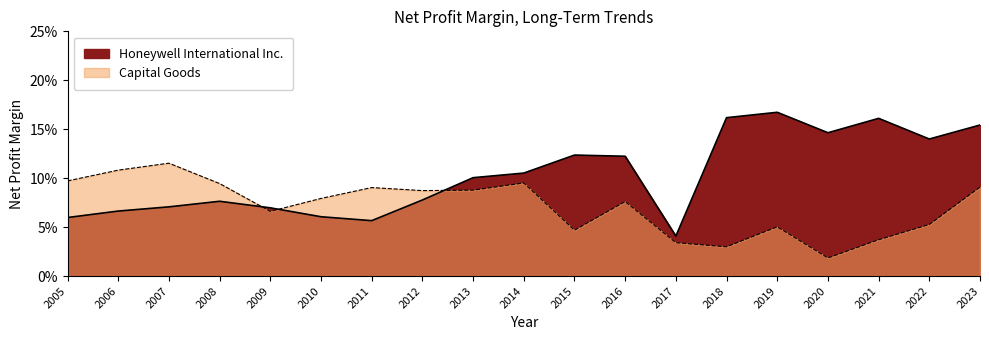

At which category is the sum across all series the highest?

2023